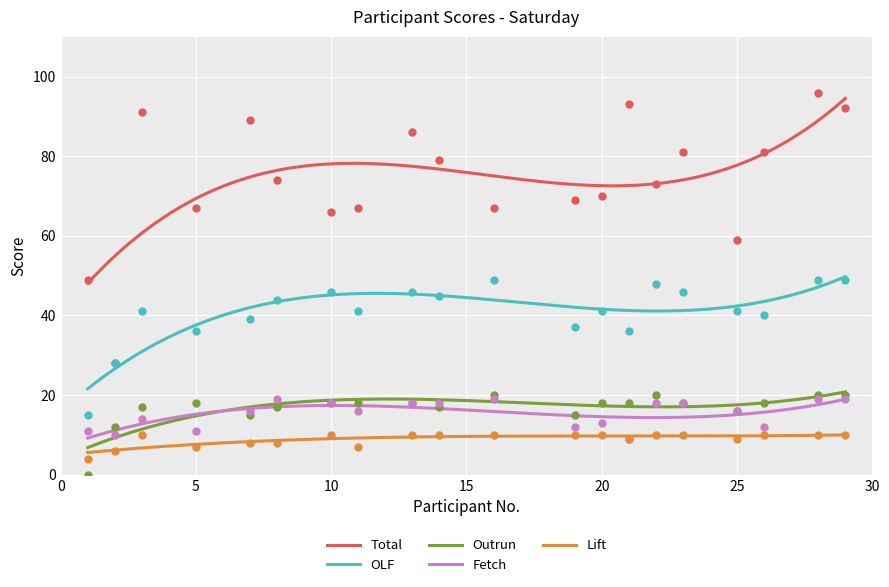

Which series has the largest total across all categories?

Total